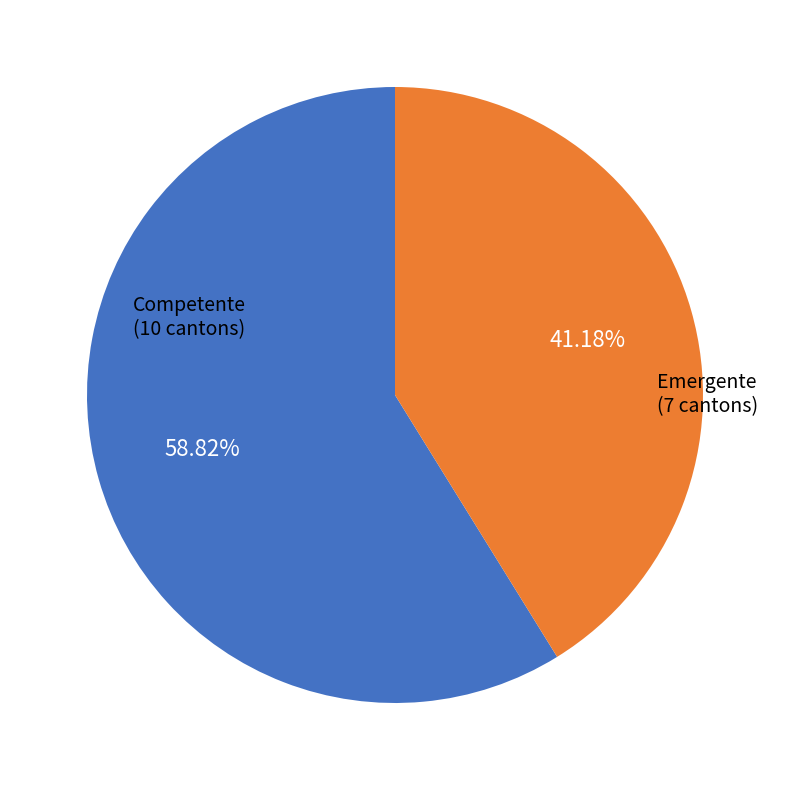

Is there any slice that represents more than half of the pie?

Yes